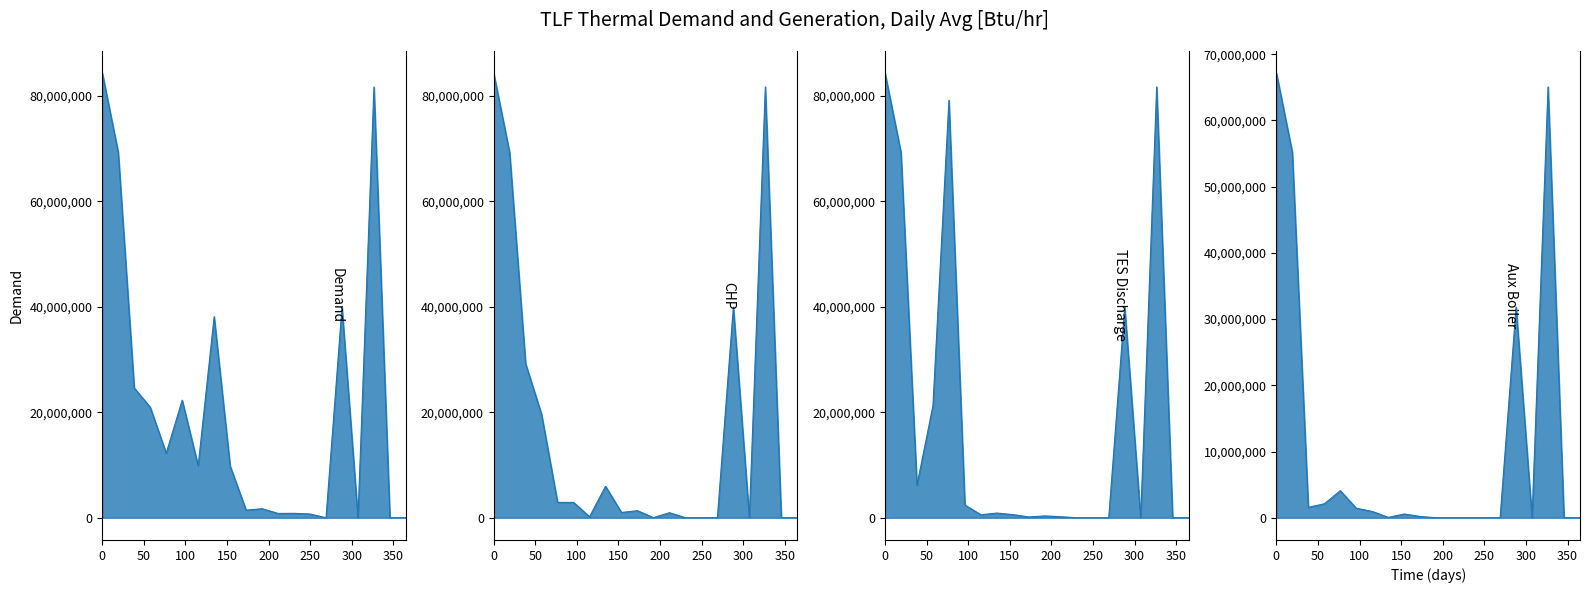

What is the sum of all TES Discharge values?

468920348